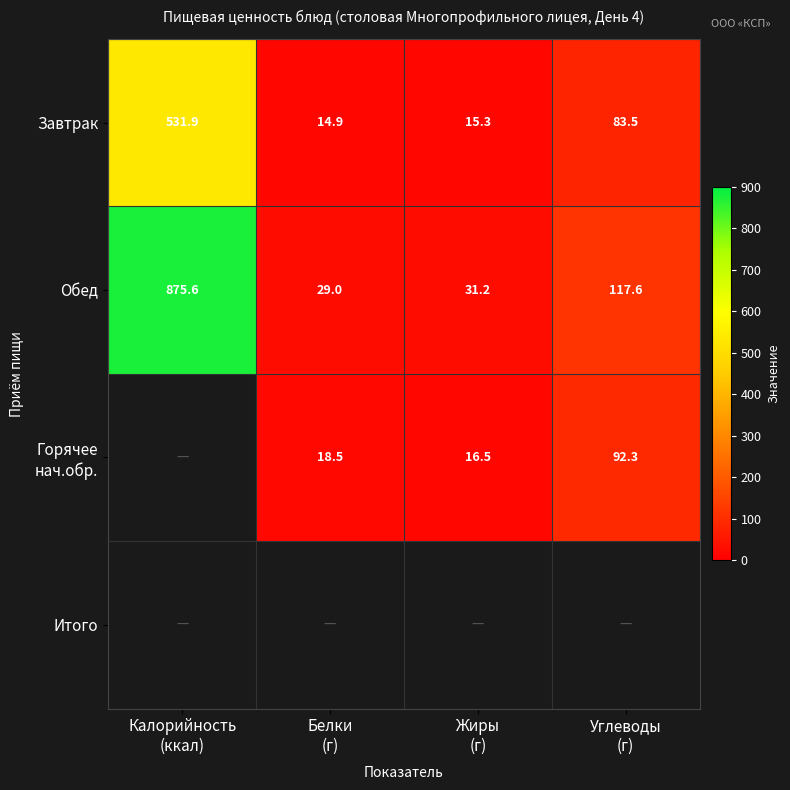

Between Углеводы
(г) and Калорийность
(ккал), which is larger?

Калорийность
(ккал)